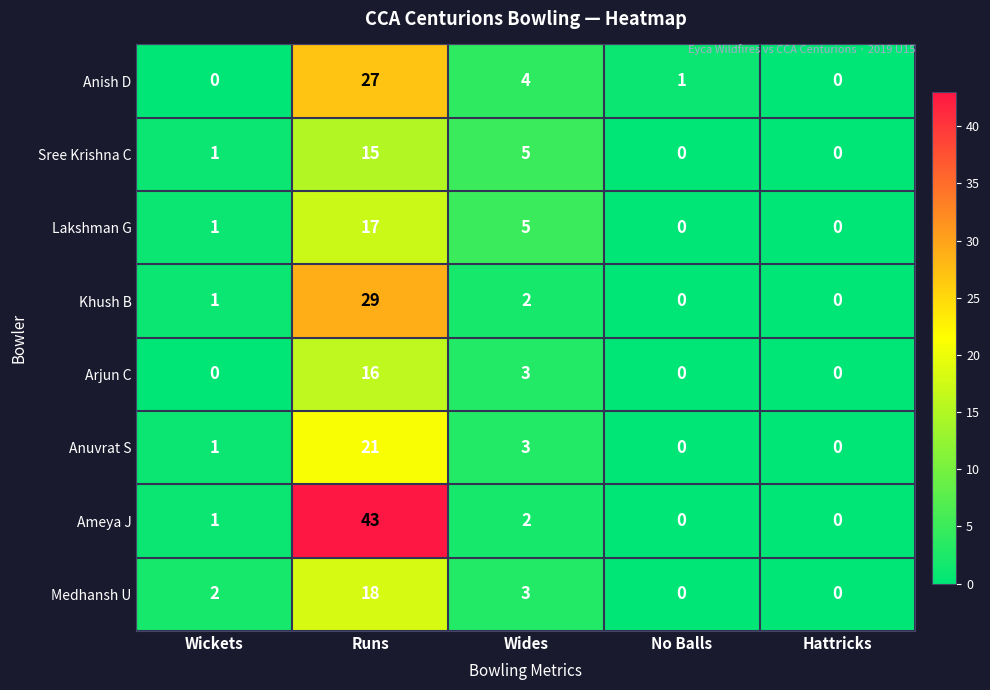

At which category is the sum across all series the highest?

Runs